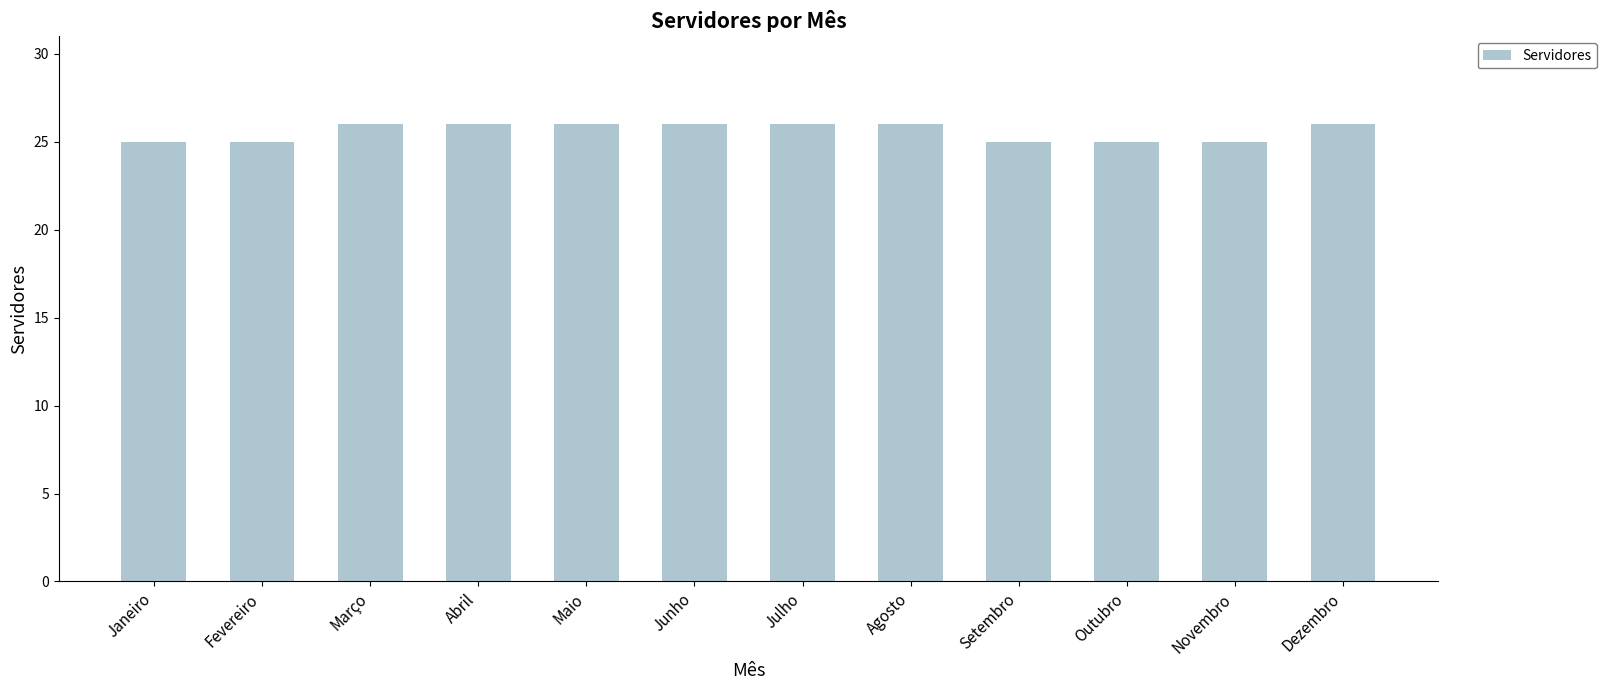

What is the value of the 2nd bar from the left?

25